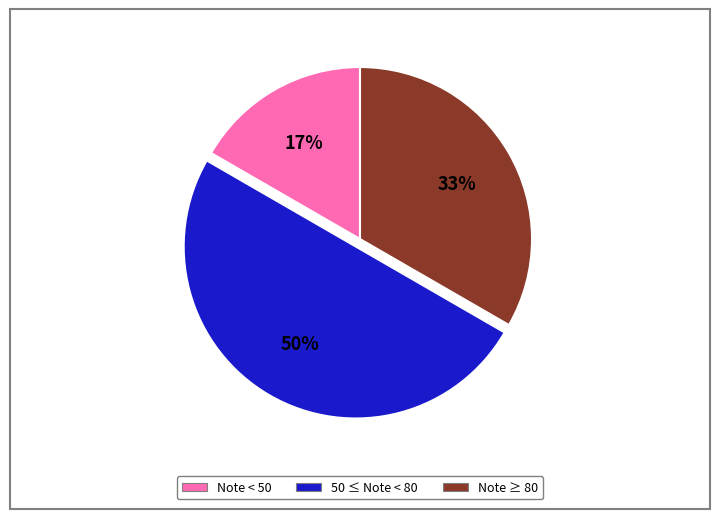

Do Note < 50 and 50 ≤ Note < 80 together represent more than half of the pie?

Yes